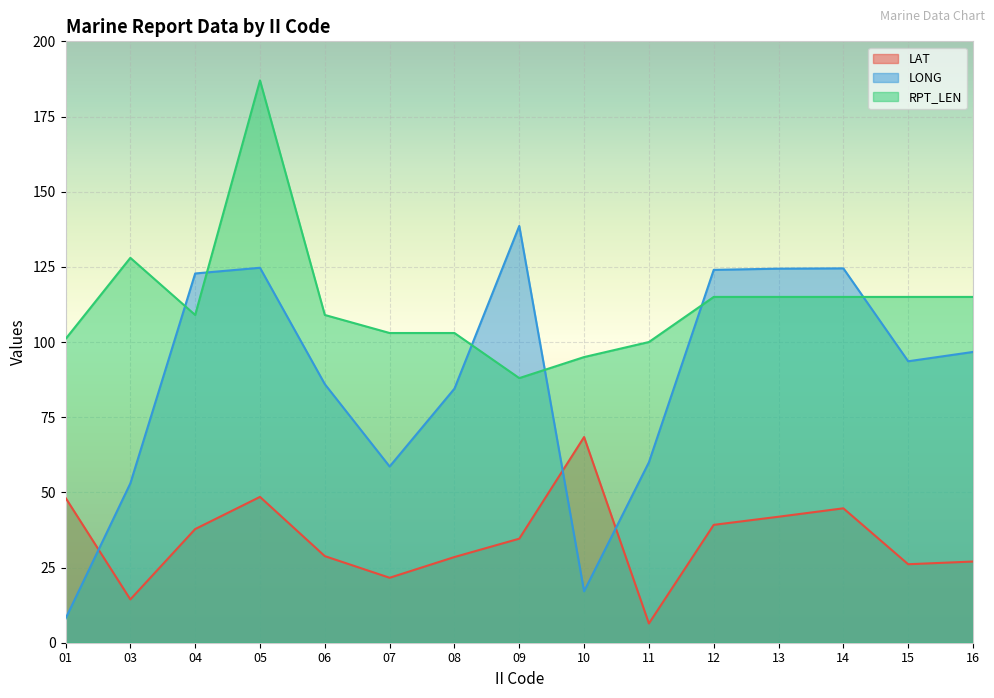

True or false: LONG has a value of 58.6 at 07.

True